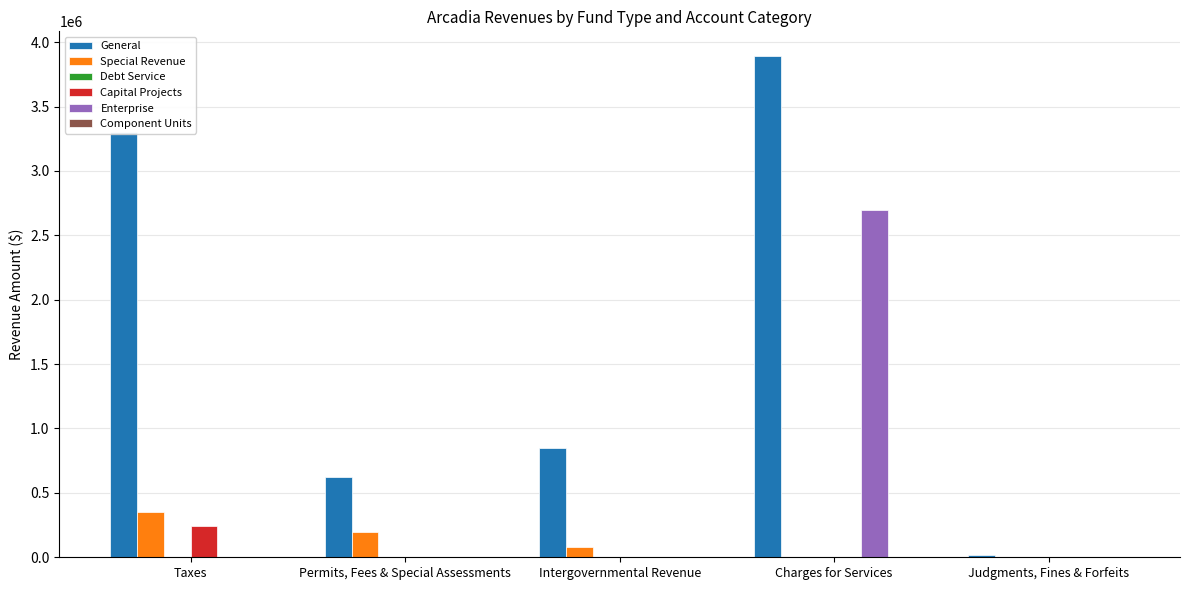

Which series has the largest total across all categories?

General